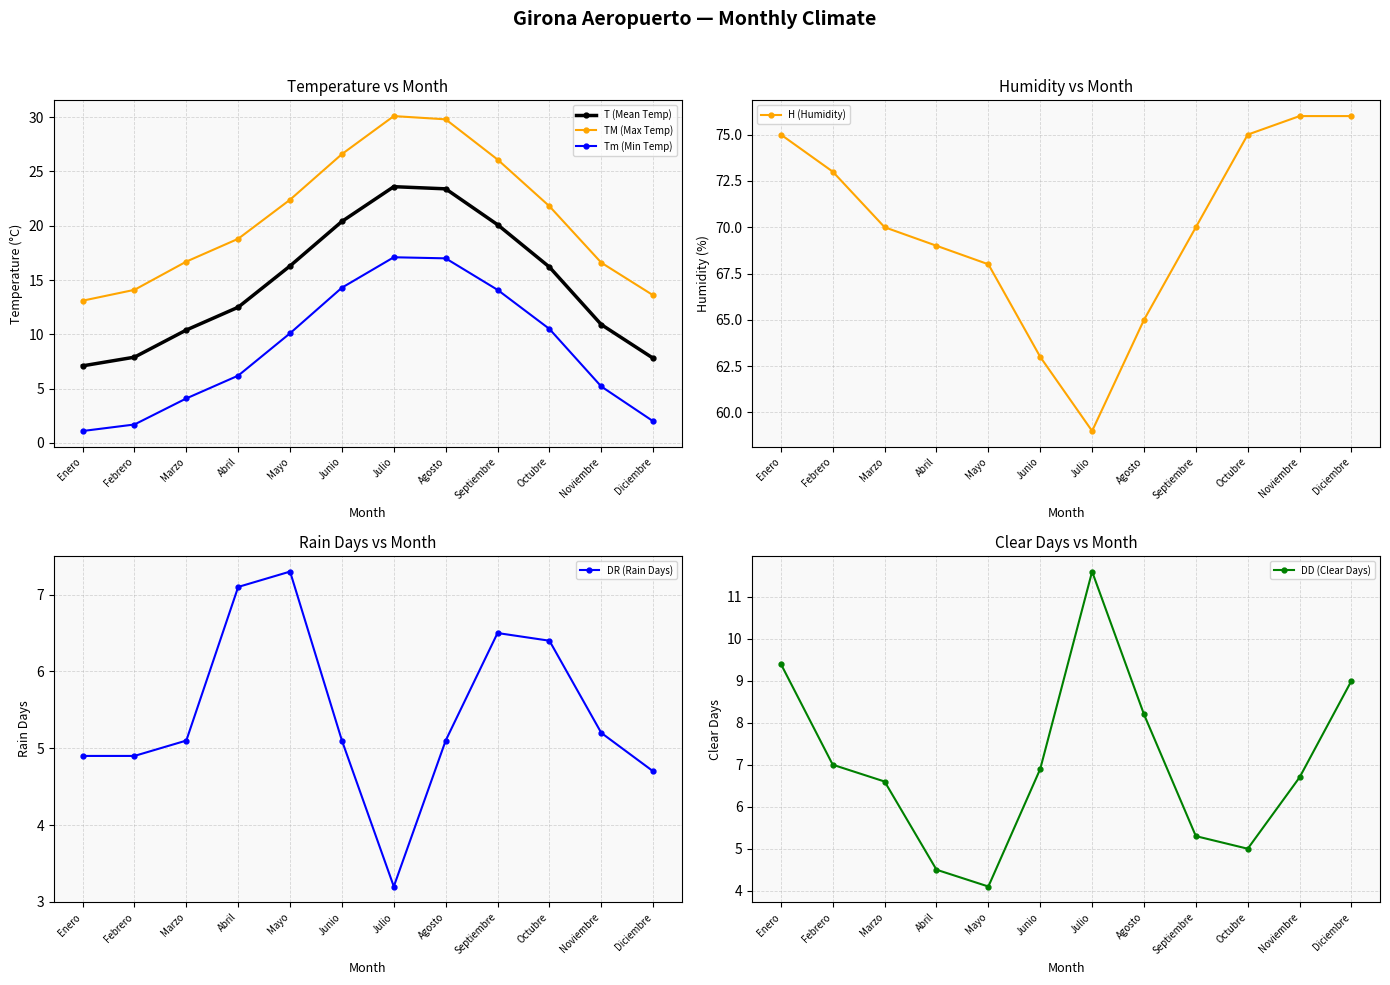

What is the value of the TM (Max Temp) point at the 10th from the left?

21.8